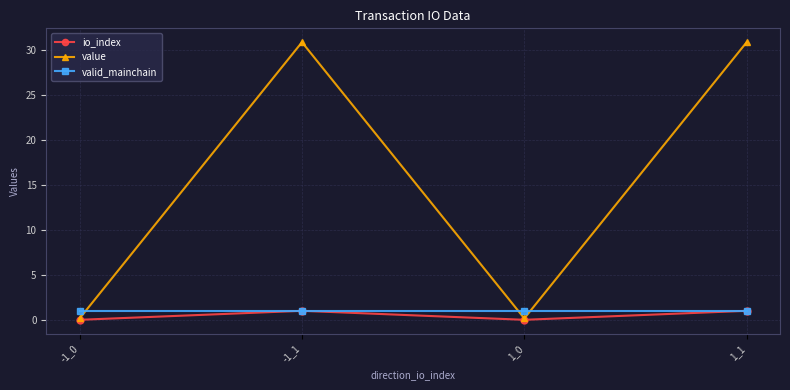

In value, how many points are lower than both neighbors (excluding endpoints)?

1